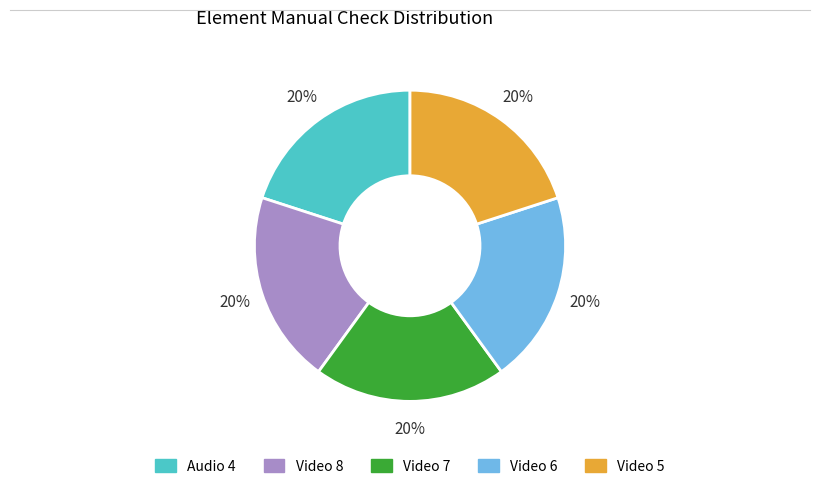

How many segments does this pie chart have?

5